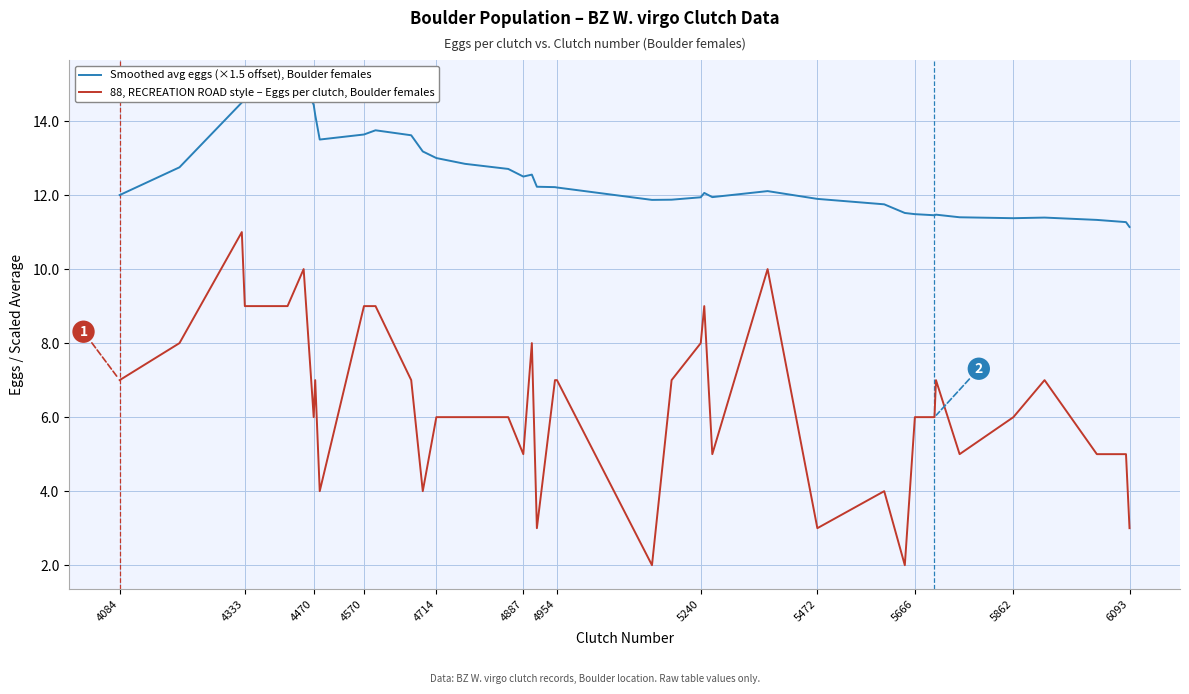

In Smoothed avg eggs (×1.5 offset), Boulder females, how many points are higher than both neighbors (excluding endpoints)?

7